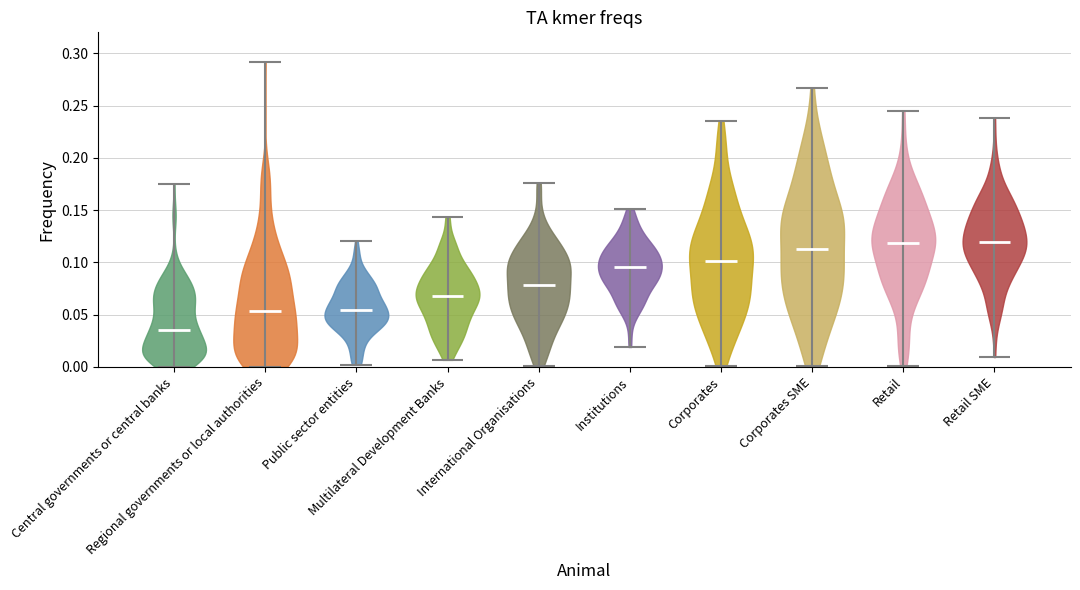

Where does the median line of the violin for International Organisations sit on the y-axis? The values are not printed on the chart, so give them approximately, as read against the axis.

0.080